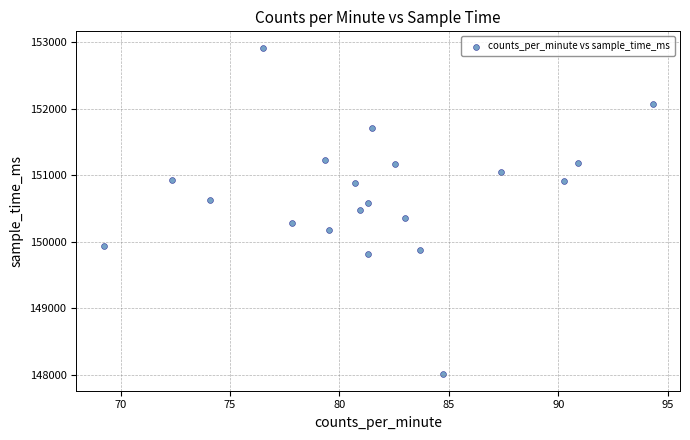

What is the range of Y values (max minus min)?

4904